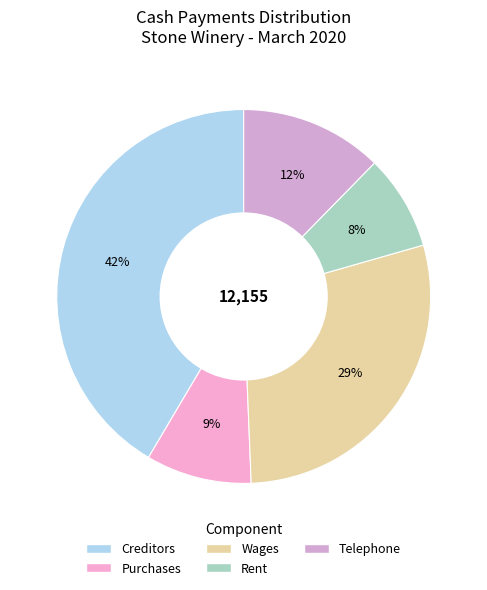

What percentage is the Purchases slice, to the nearest percent?

9%